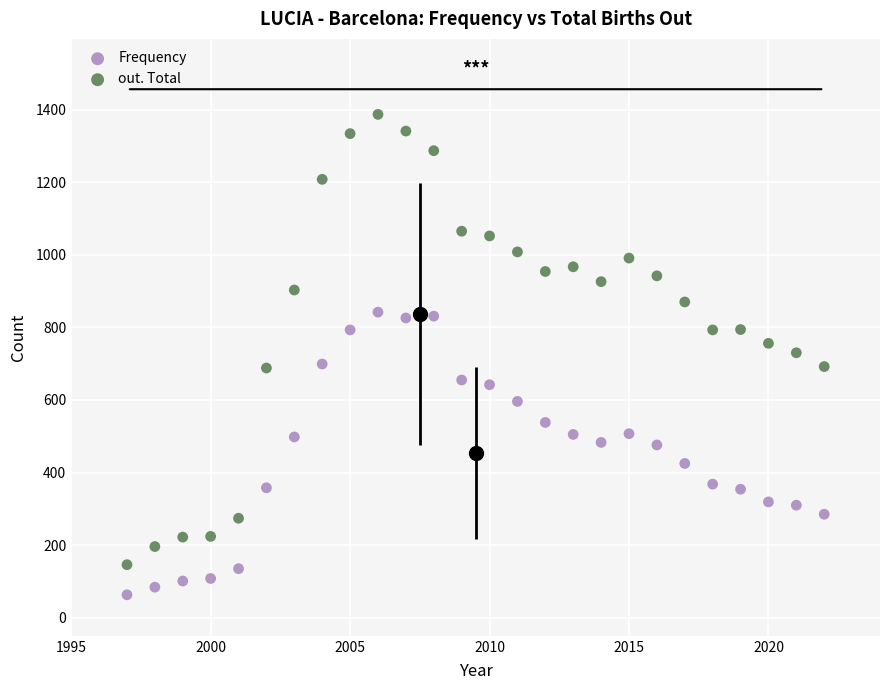

What is the X range (max minus min) for the scatter plot?

25